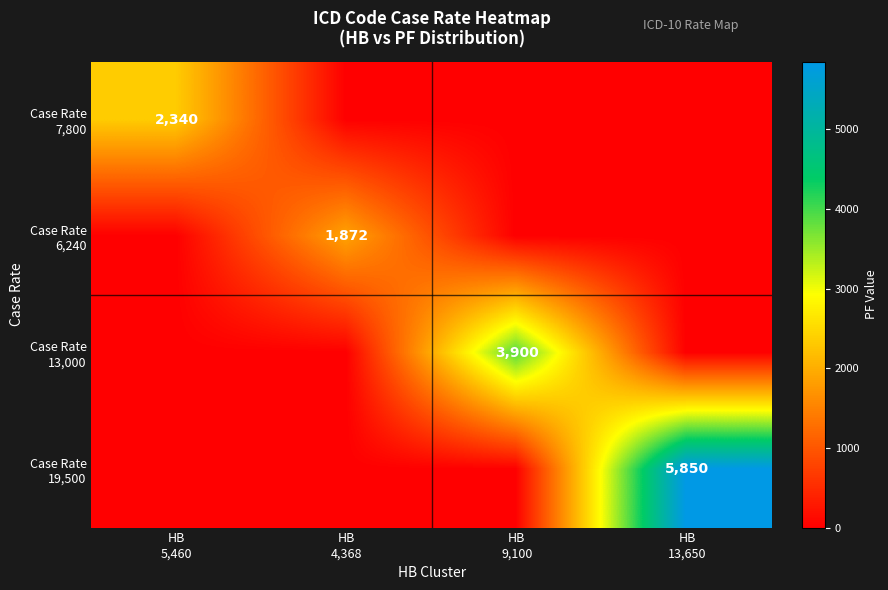

How many series are shown in this chart?

4